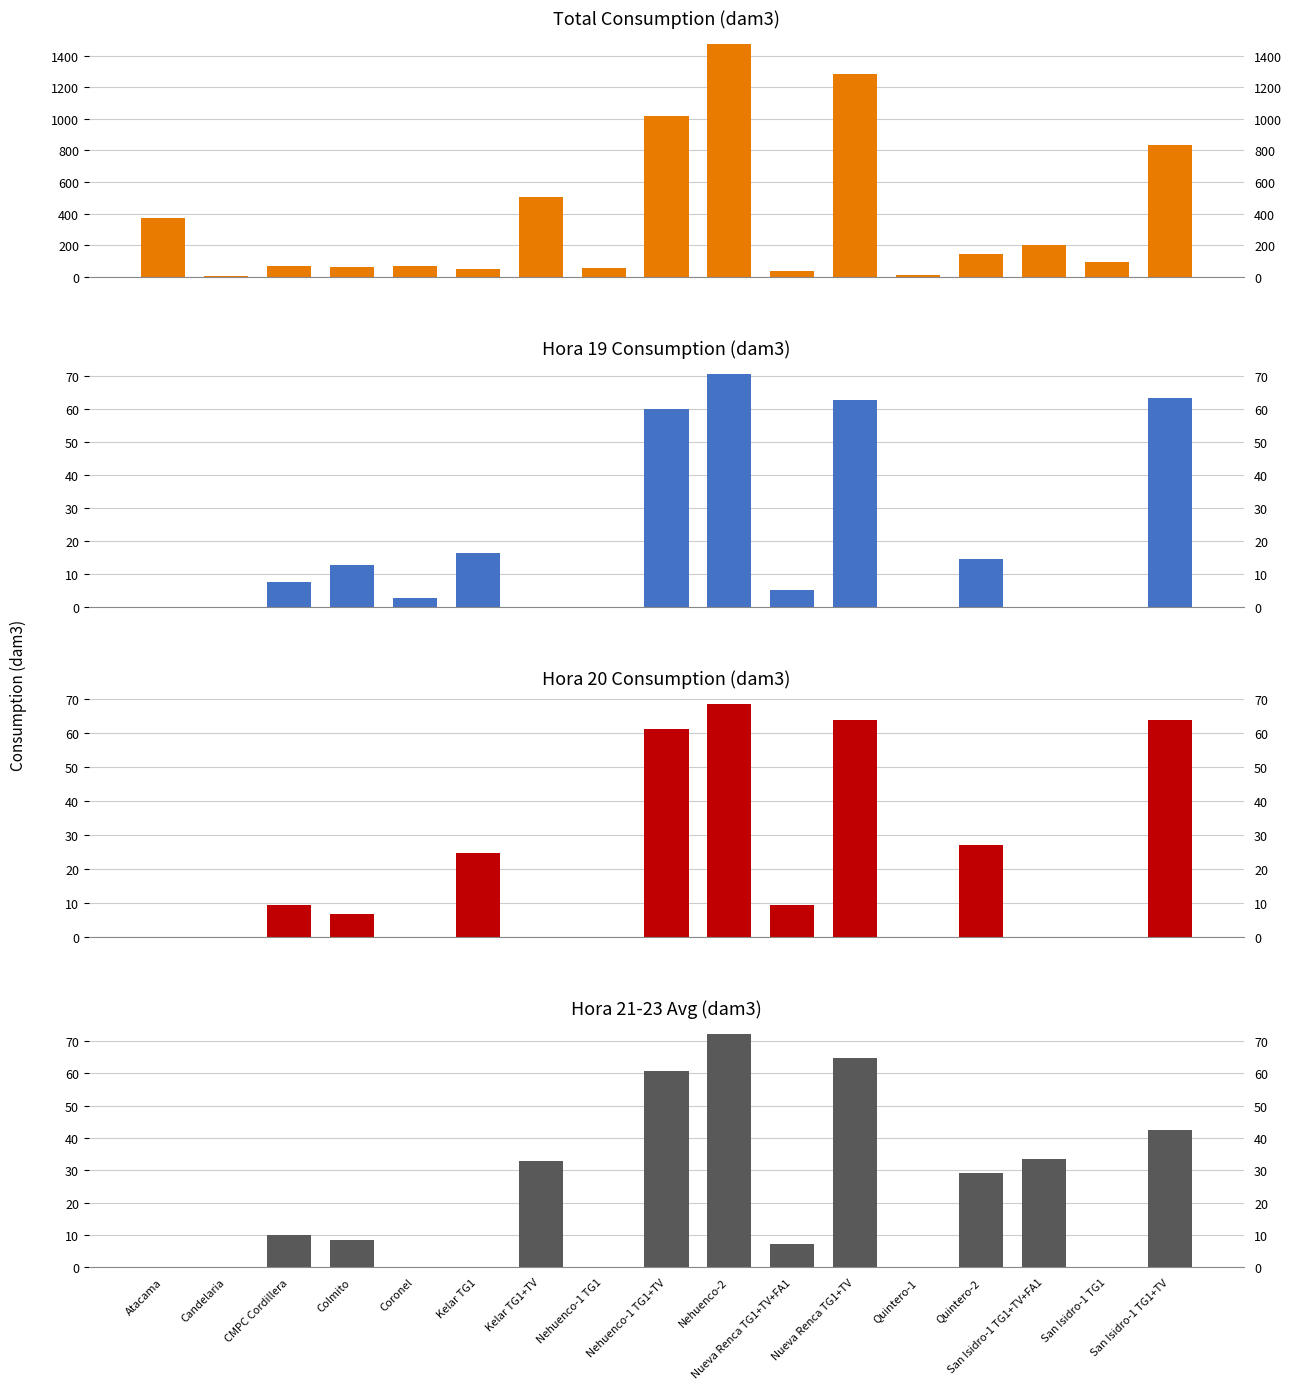

Which category has the lowest value across all series?

Atacama